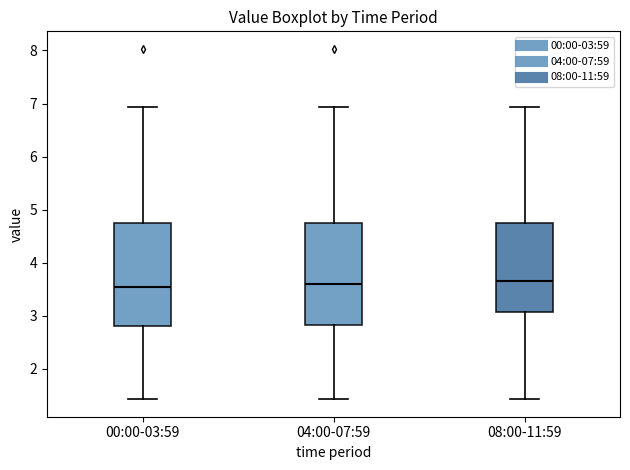

Reading left to right, read every box against the y-axis: the position of its median line, the range the box covers, and the ends of its whiskers. The values are not printed on the chart, so give them approximately, as read against the axis.

00:00-03:59: median 3.6, box 2.8 to 4.7, whiskers 1.4 to 6.9
04:00-07:59: median 3.6, box 2.8 to 4.7, whiskers 1.4 to 6.9
08:00-11:59: median 3.7, box 3.1 to 4.7, whiskers 1.4 to 6.9